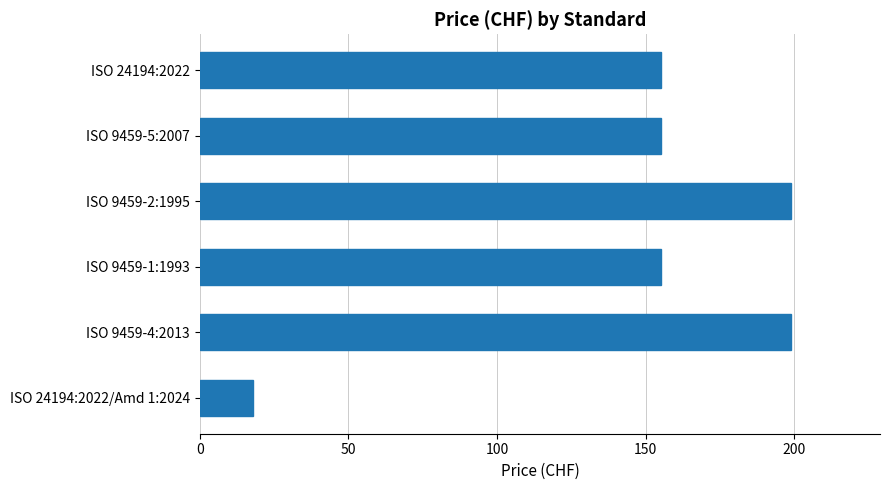

Between ISO 9459-4:2013 and ISO 24194:2022, which is larger?

ISO 9459-4:2013